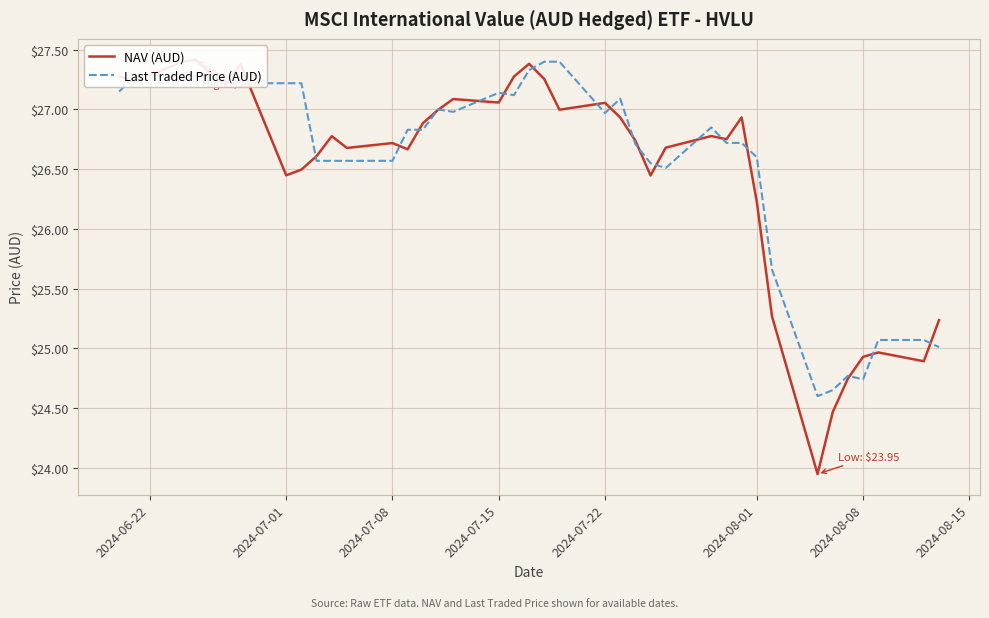

List the series in order of their overall mean, lowest first.

NAV (AUD), Last Traded Price (AUD)